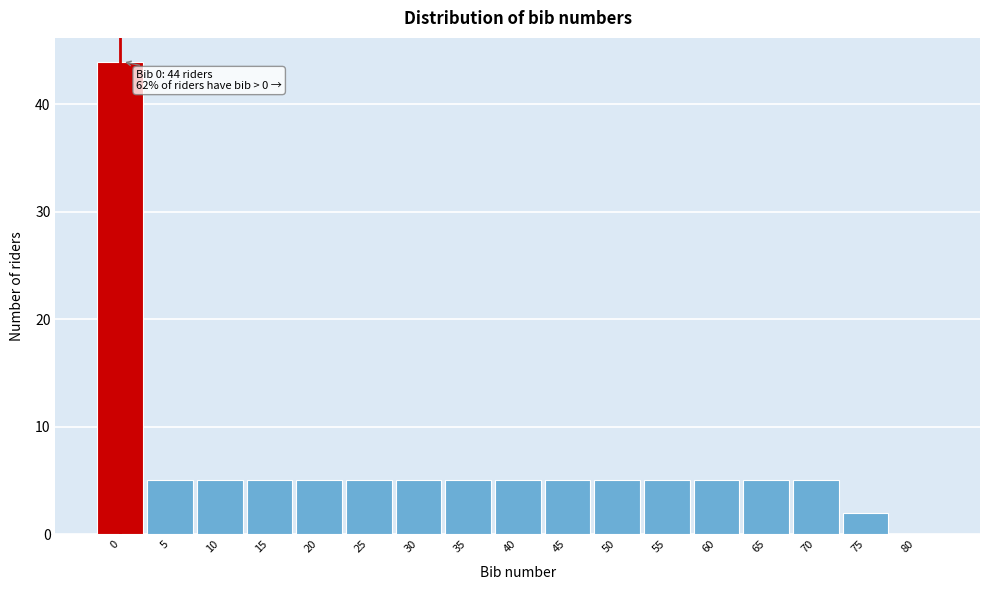

Reading left to right, transcribe all the data shown in this chart.

0=44	5=5	10=5	15=5	20=5	25=5	30=5	35=5	40=5	45=5	50=5	55=5	60=5	65=5	70=5	75=2	80=0